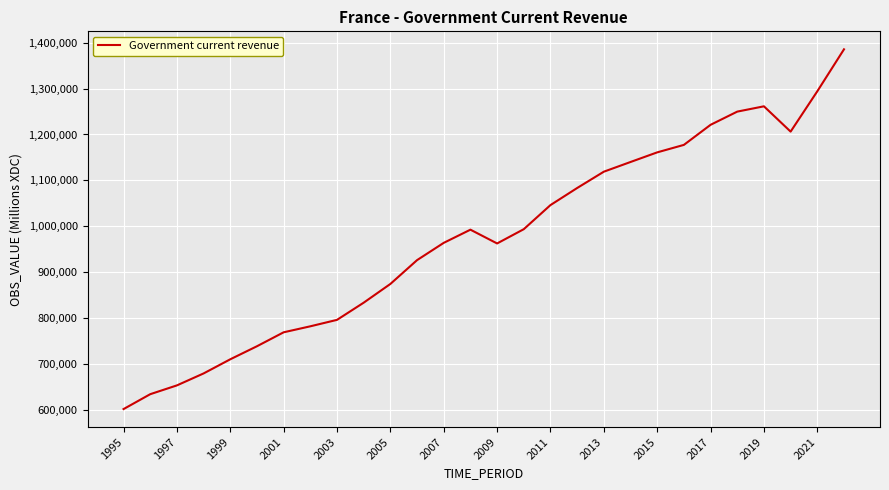

What is the smallest value displayed?

601960